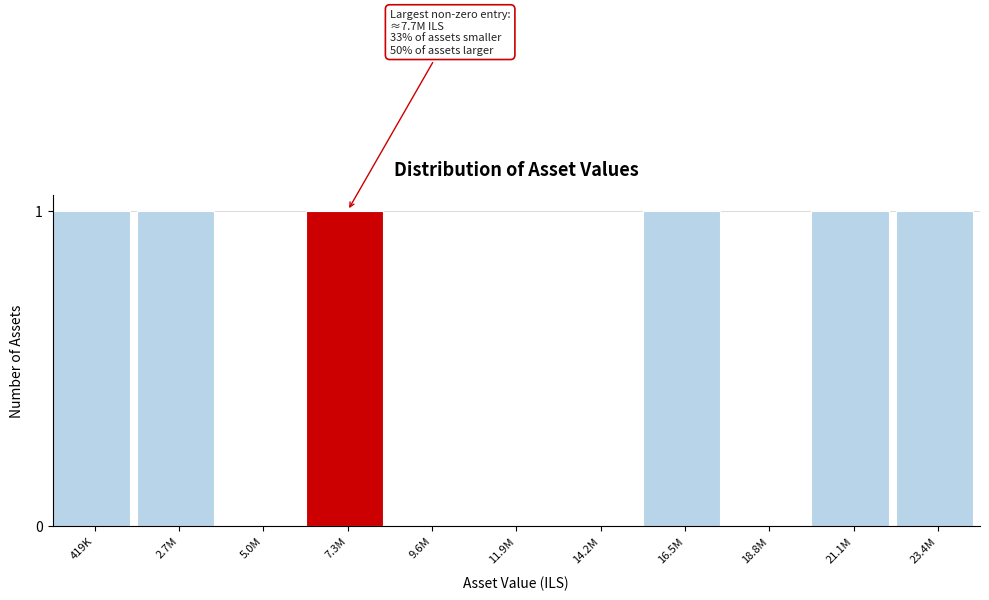

Reading left to right, list all the values displayed in this chart.

419K=1	2.7M=1	5.0M=0	7.3M=1	9.6M=0	11.9M=0	14.2M=0	16.5M=1	18.8M=0	21.1M=1	23.4M=1